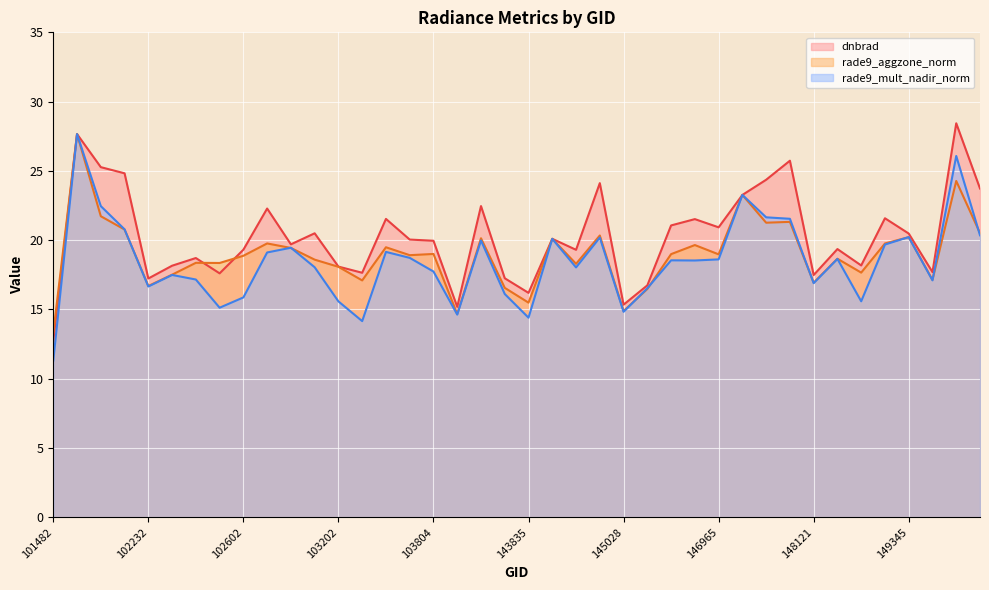

What is the sum of all rade9_mult_nadir_norm values?

738.0